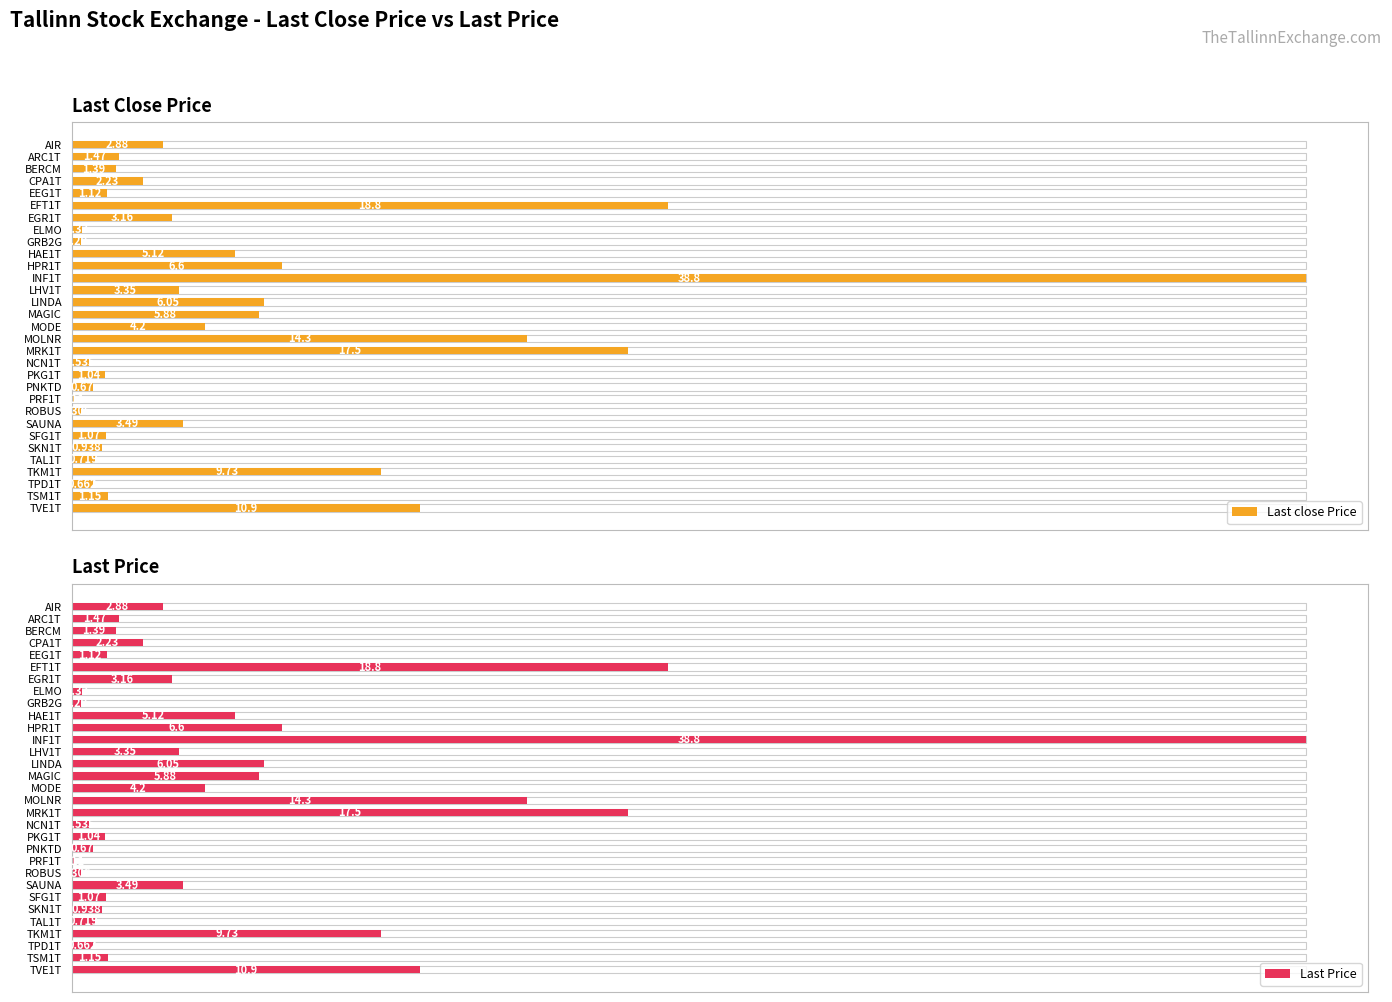

Count the number of categories in the chart.

31